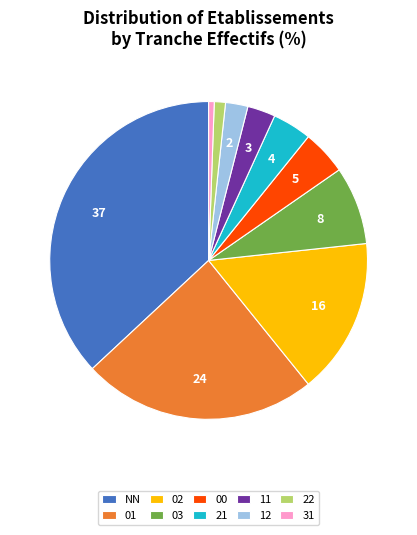

The NN slice represents 37% of the pie. True or false?

True